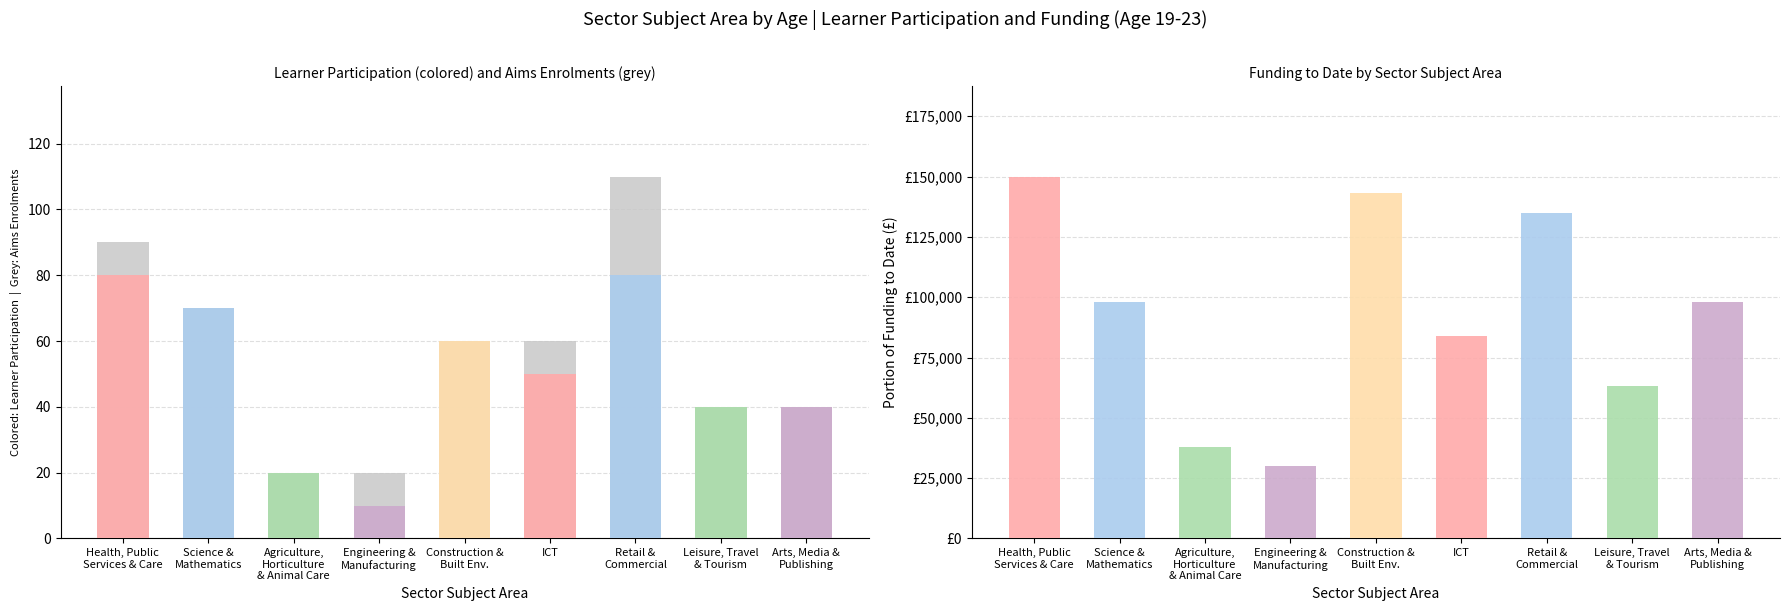

List the labels in order of value, smallest first.

Agriculture,
Horticulture
& Animal Care, Engineering &
Manufacturing, Leisure, Travel
& Tourism, Arts, Media &
Publishing, Construction &
Built Env., ICT, Science &
Mathematics, Health, Public
Services & Care, Retail &
Commercial